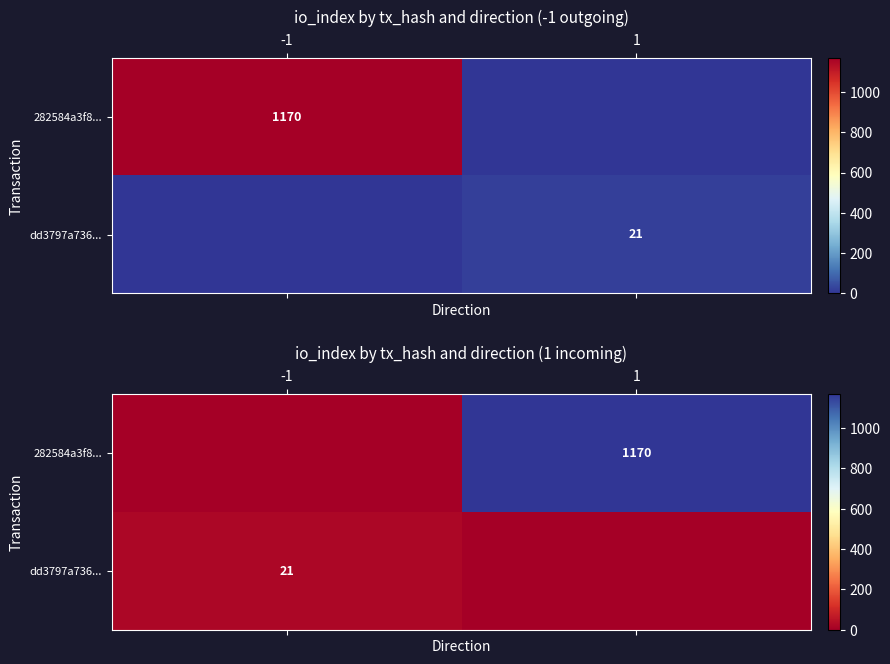

Which series has the largest range (max minus min)?

282584a3f8...